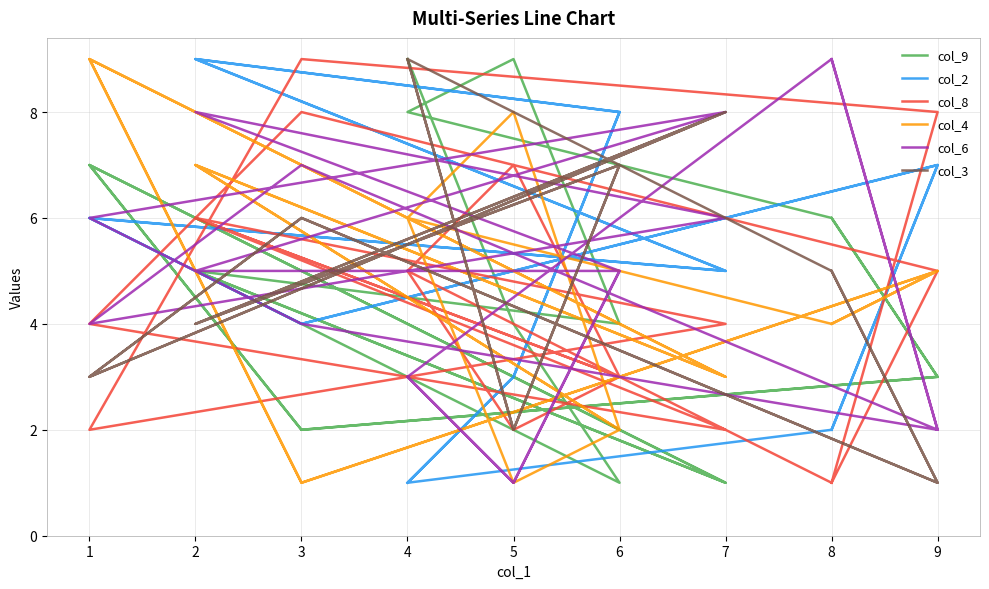

How many lines are shown in the chart?

6